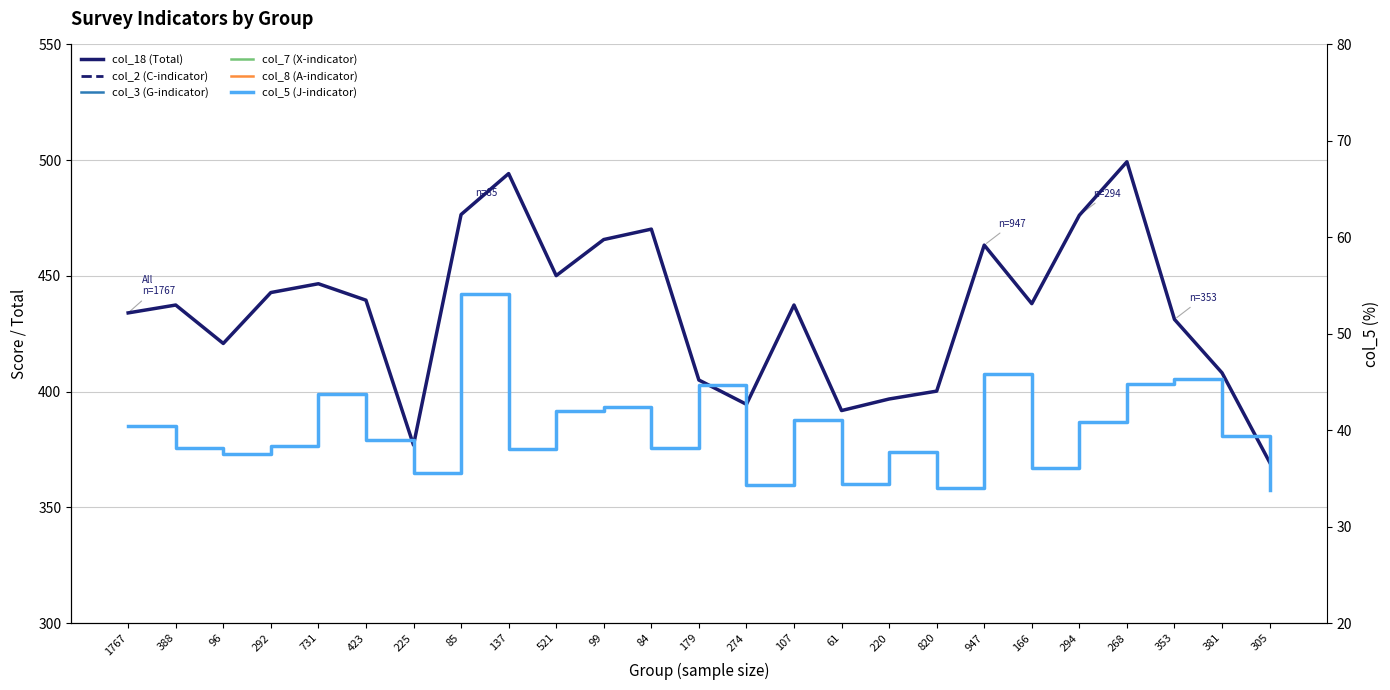

Which category has the lowest value across all series?

61